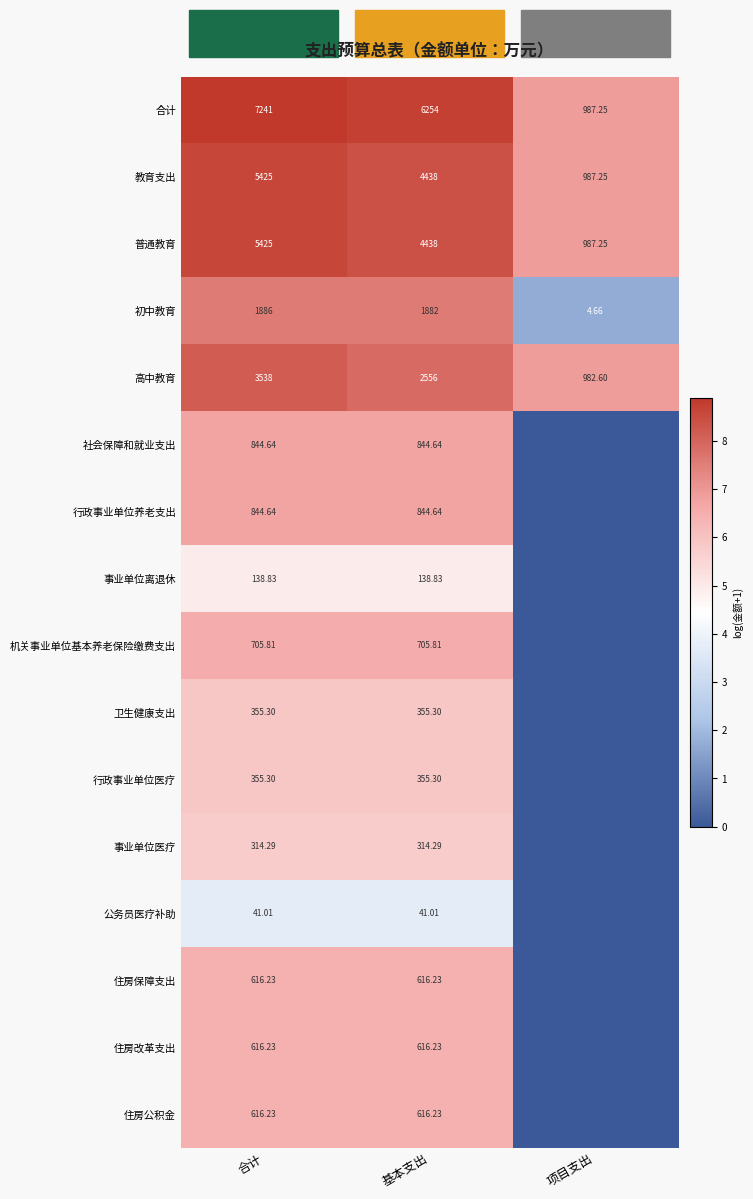

What is the spread (max minus min) of values at 项目支出?

6.9